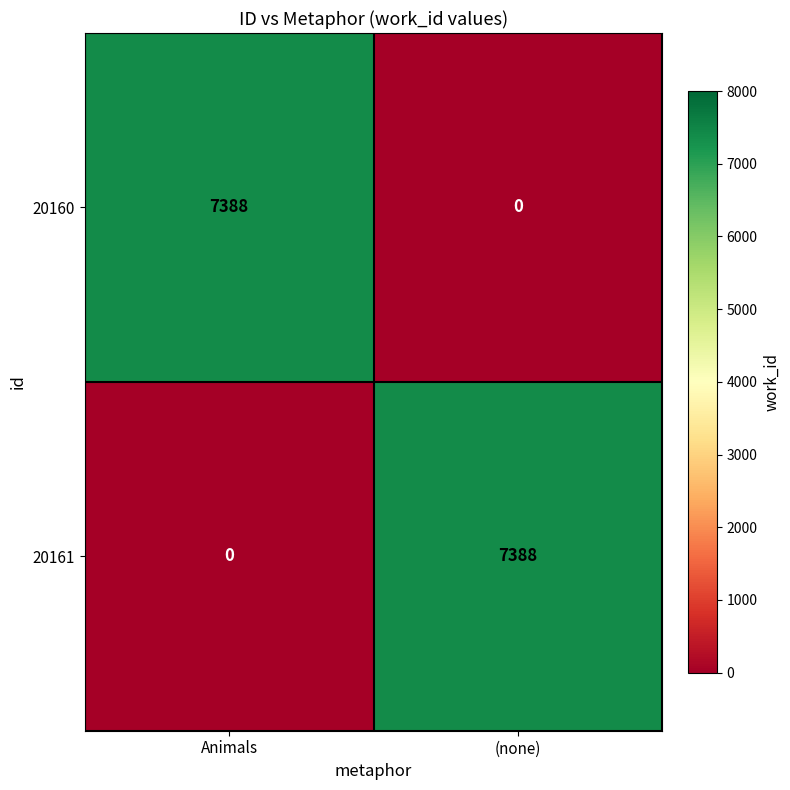

What is the average value of the 20161 series?

3694